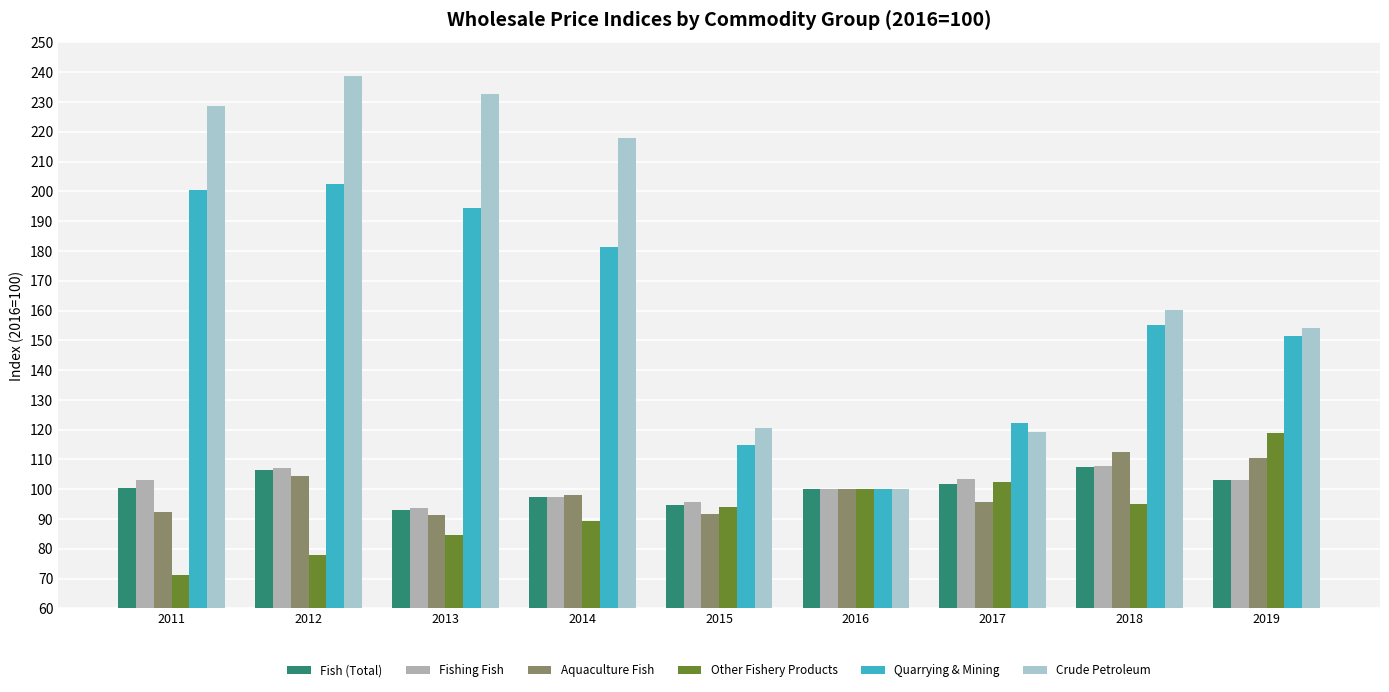

Does the chart contain any negative values?

No